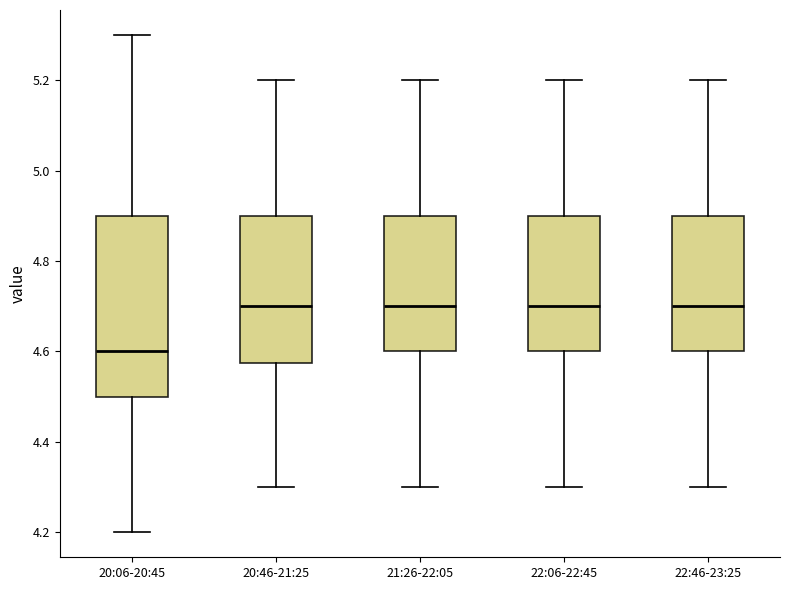

Reading left to right, read every box against the y-axis: the position of its median line, the range the box covers, and the ends of its whiskers. The values are not printed on the chart, so give them approximately, as read against the axis.

20:06-20:45: median 4.60, box 4.50 to 4.90, whiskers 4.20 to 5.30
20:46-21:25: median 4.70, box 4.58 to 4.90, whiskers 4.30 to 5.20
21:26-22:05: median 4.70, box 4.60 to 4.90, whiskers 4.30 to 5.20
22:06-22:45: median 4.70, box 4.60 to 4.90, whiskers 4.30 to 5.20
22:46-23:25: median 4.70, box 4.60 to 4.90, whiskers 4.30 to 5.20